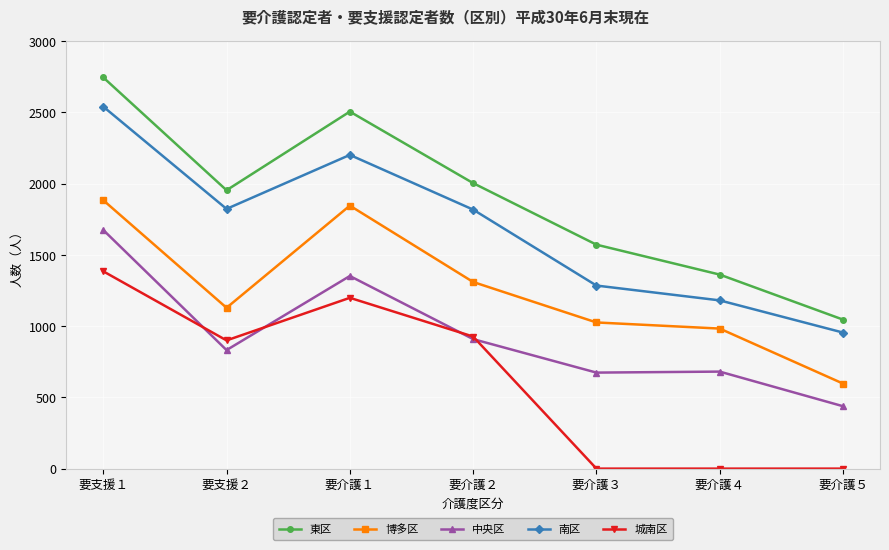

In 南区, how many points are higher than both neighbors (excluding endpoints)?

1